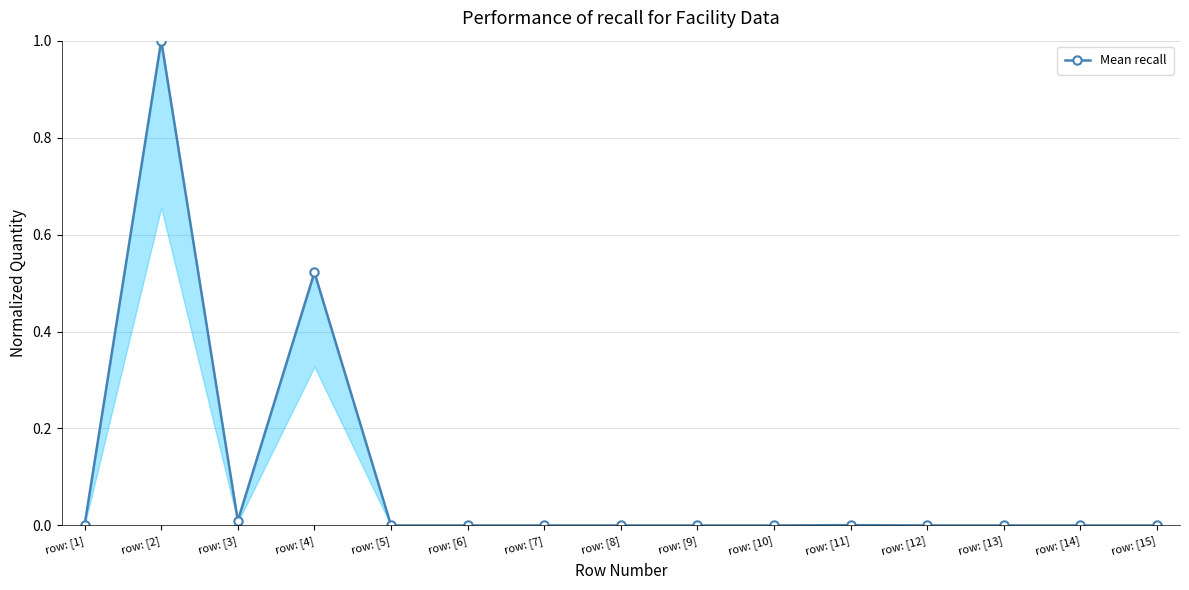

How many lines are shown in the chart?

1